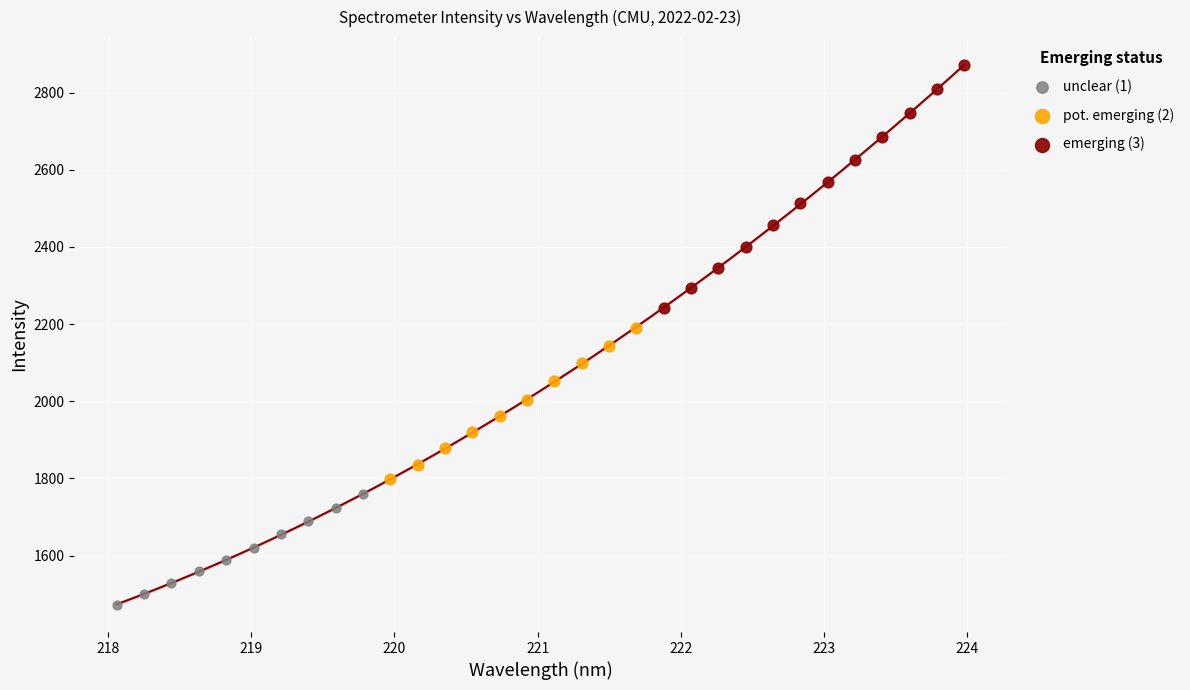

What are all the series names shown in the legend?

unclear (1), pot. emerging (2), emerging (3)